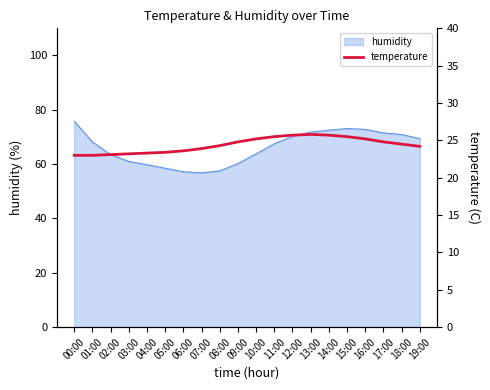

What is the difference between the maximum and minimum values?

2.8